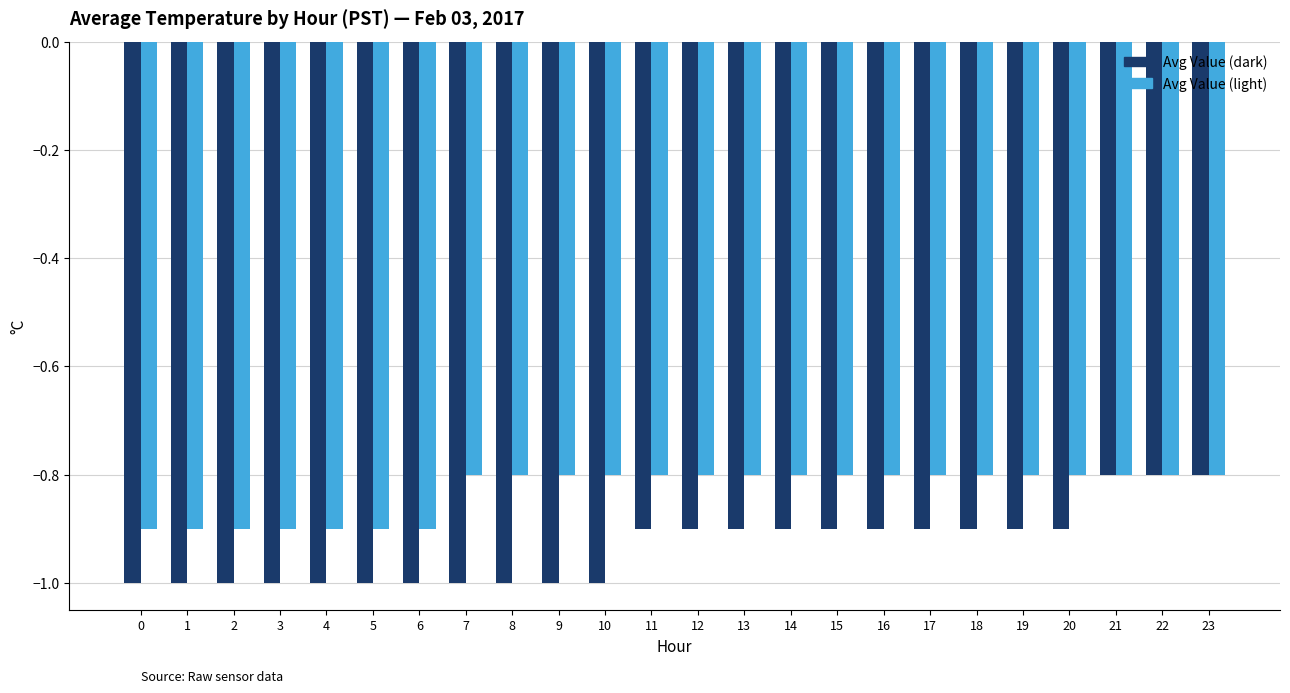

How many distinct data groups are displayed?

2